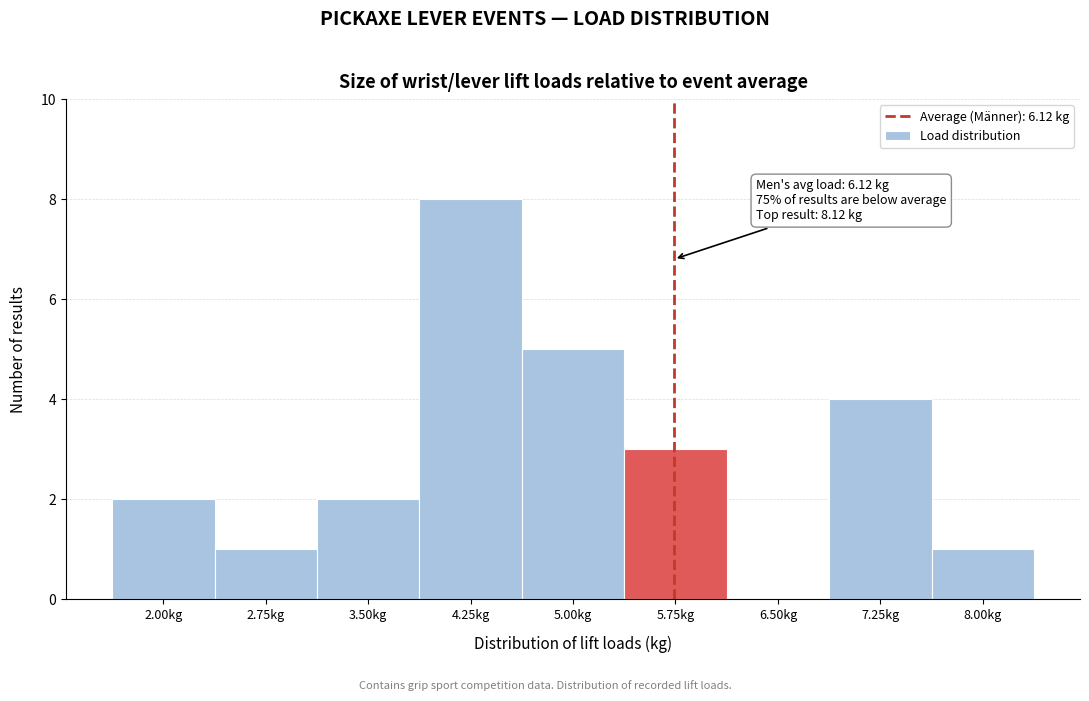

Reading left to right, extract all data points from this chart.

2.00kg=2	2.75kg=1	3.50kg=2	4.25kg=8	5.00kg=5	5.75kg=3	6.50kg=0	7.25kg=4	8.00kg=1